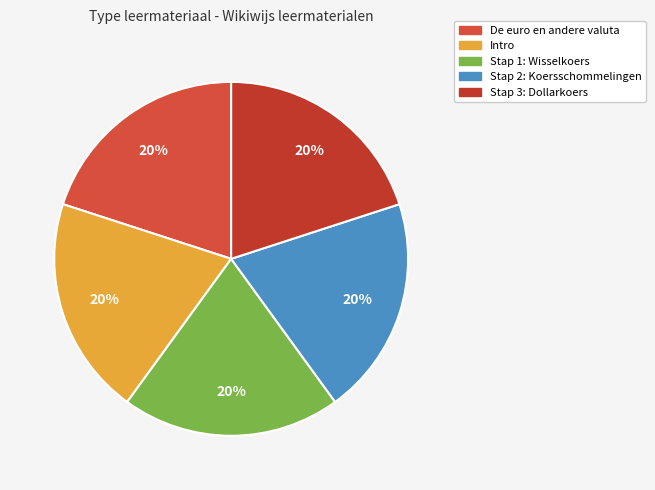

How many segments does this pie chart have?

5